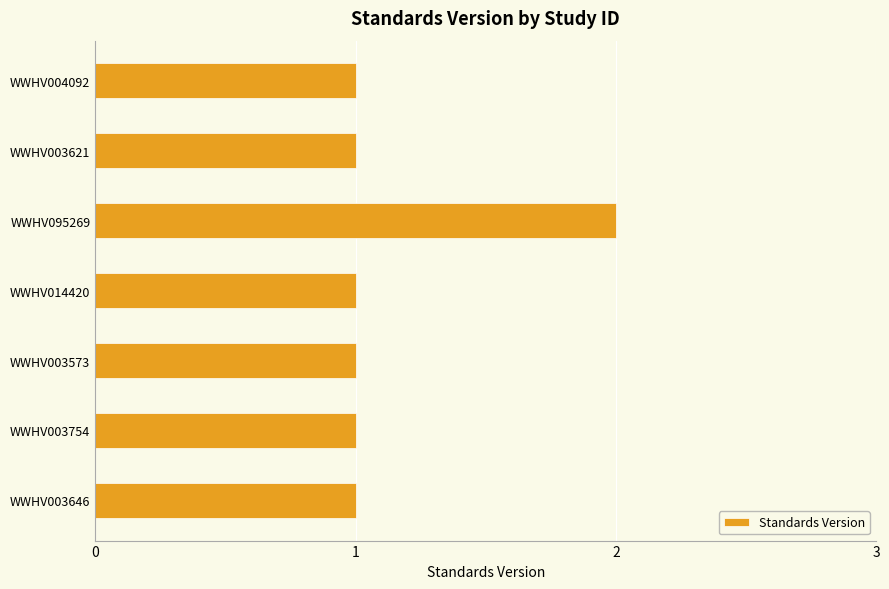

The chart shows a value of 1 at WWHV004092. True or false?

True